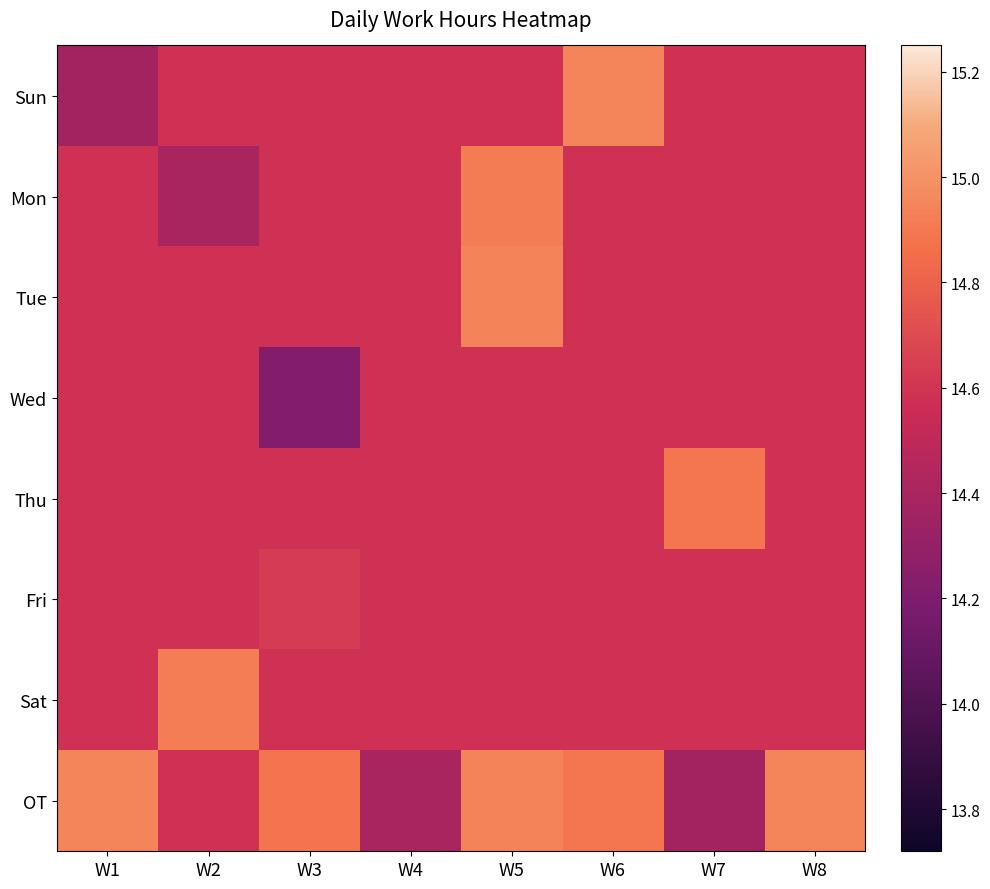

At which category does the chart reach its minimum across all series?

W3